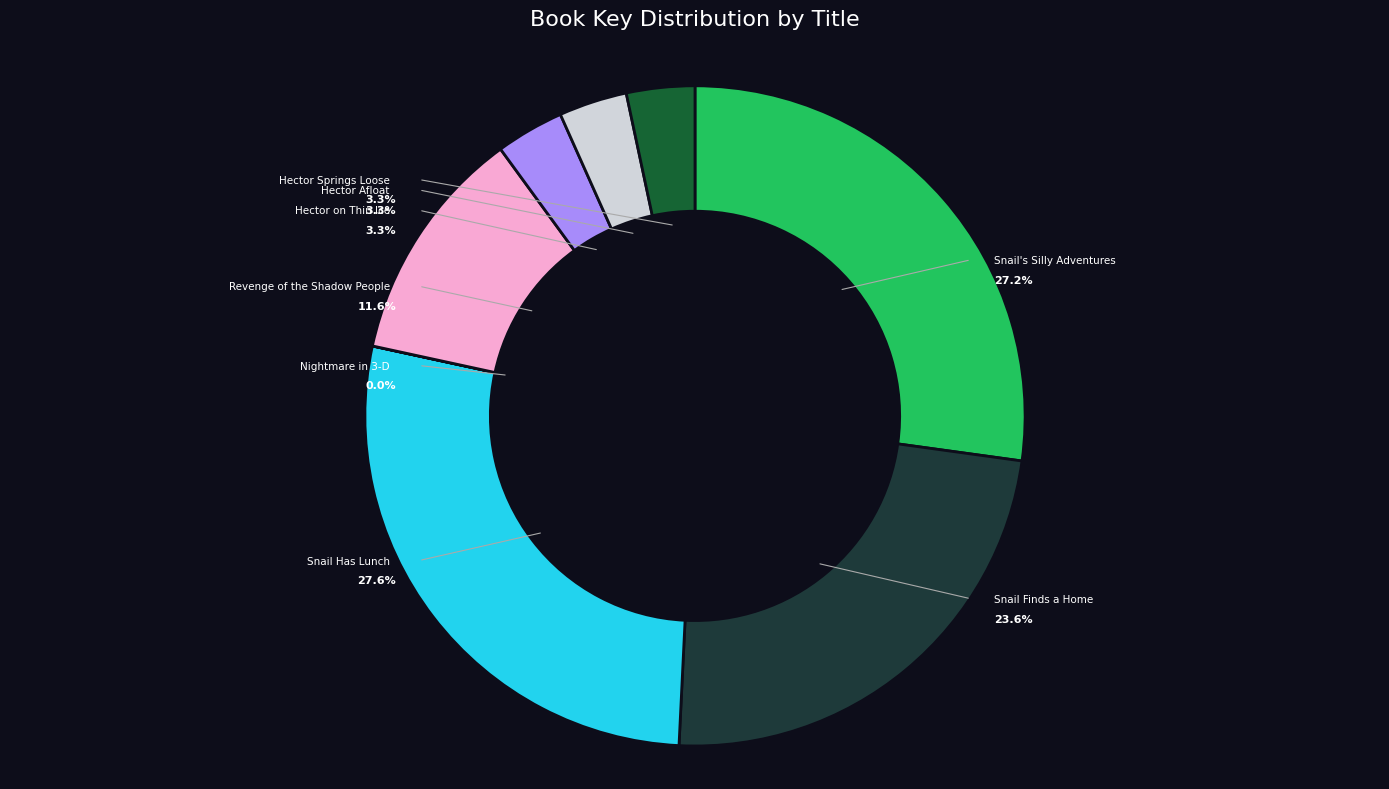

Is the sum of Revenge of the Shadow People and Hector Afloat greater than half?

No